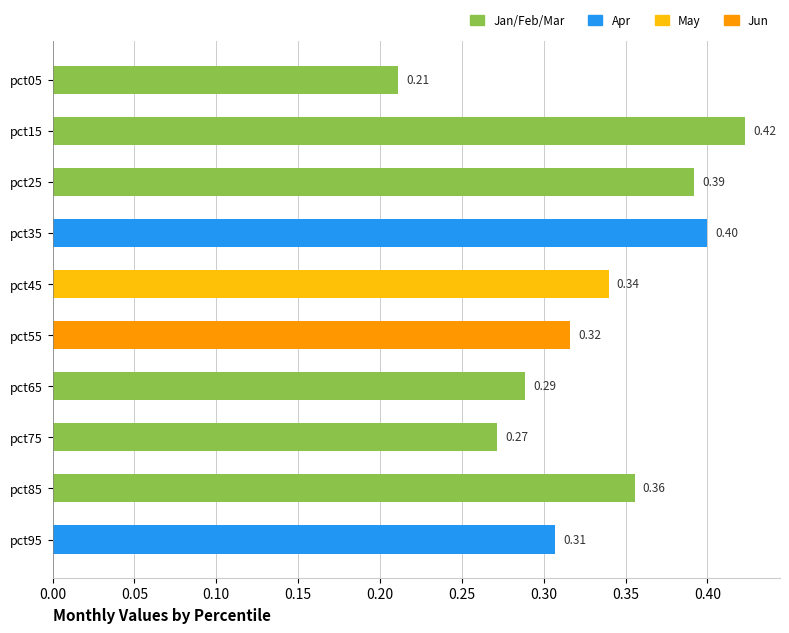

Between pct05 and pct65, which is larger?

pct65